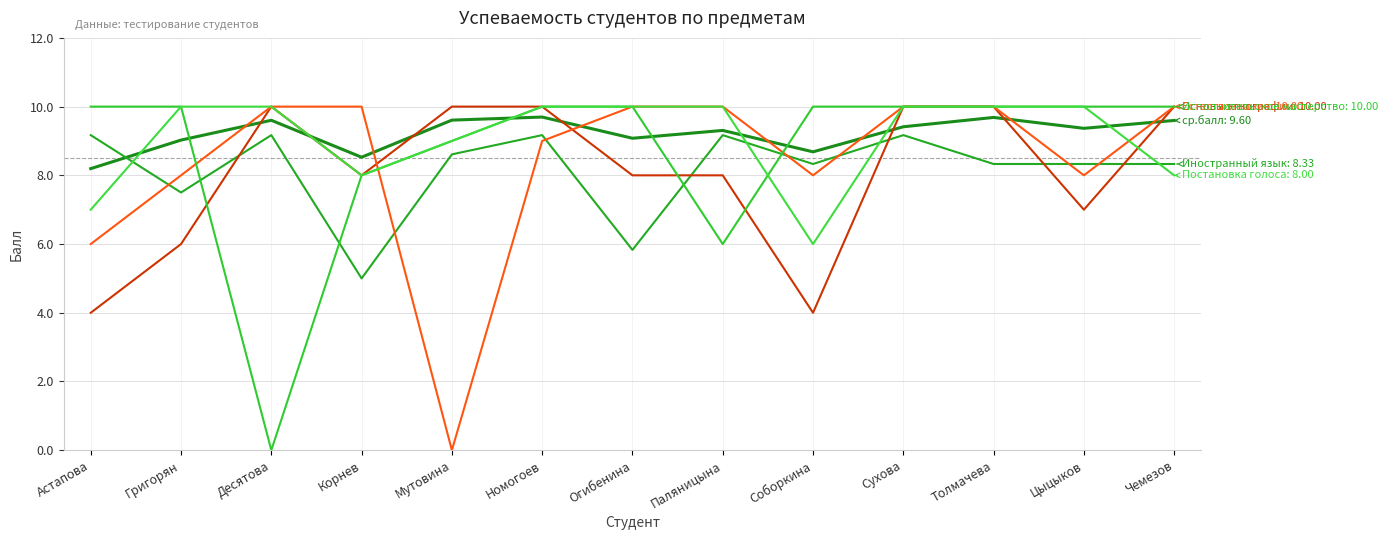

How many lines are shown in the chart?

6